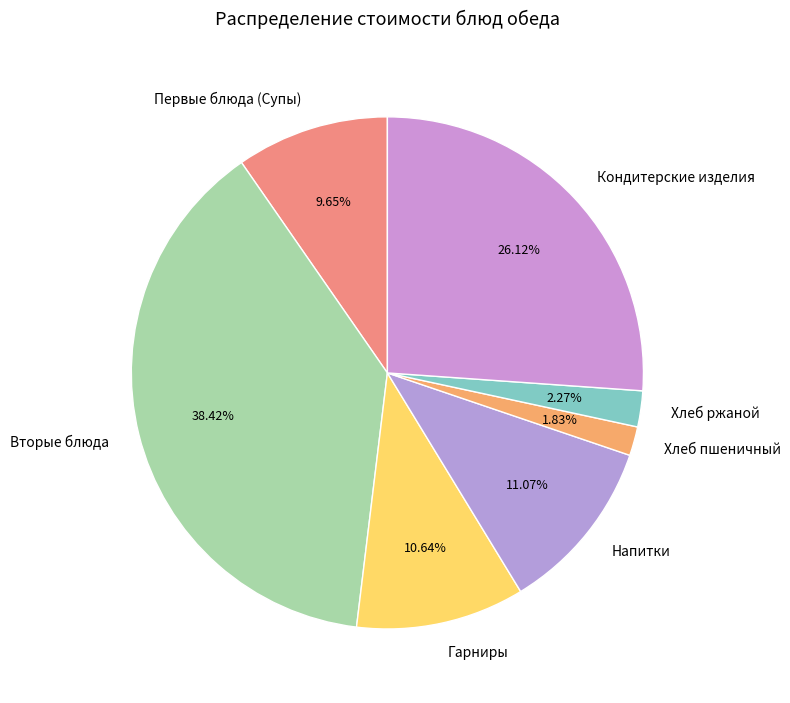

Is the sum of Хлеб ржаной and Вторые блюда greater than half?

No